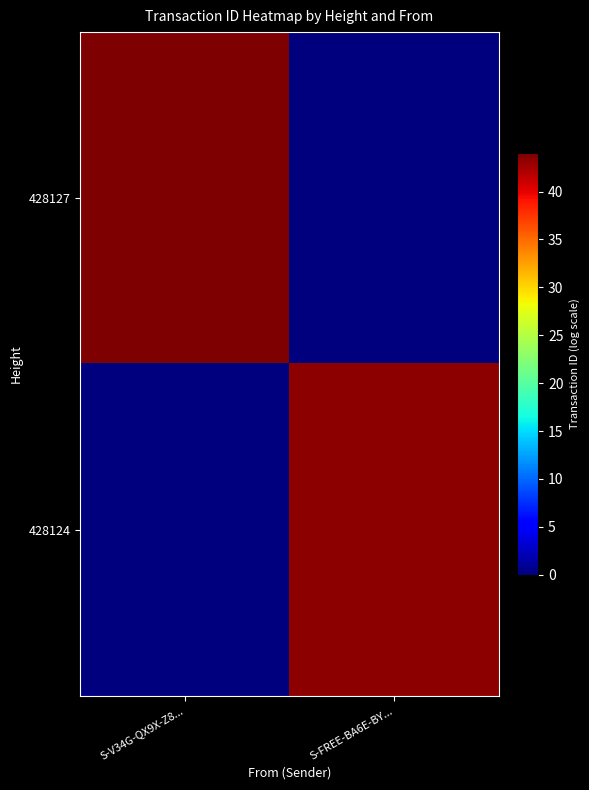

Reading right to left, what are all the values shown in this chart?

428127: S-FREE-BA6E-BY...=0.0	S-V34G-QX9X-Z8...=44.0
428124: S-FREE-BA6E-BY...=43.4	S-V34G-QX9X-Z8...=0.0